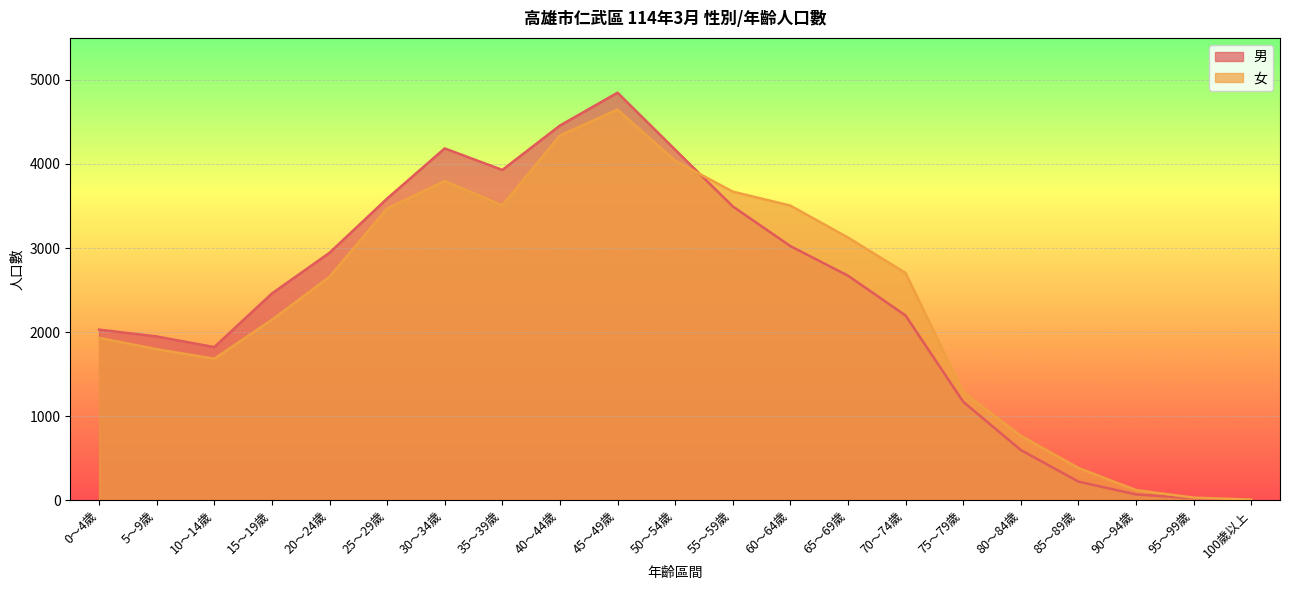

List the series in order of their peak value, lowest first.

女, 男